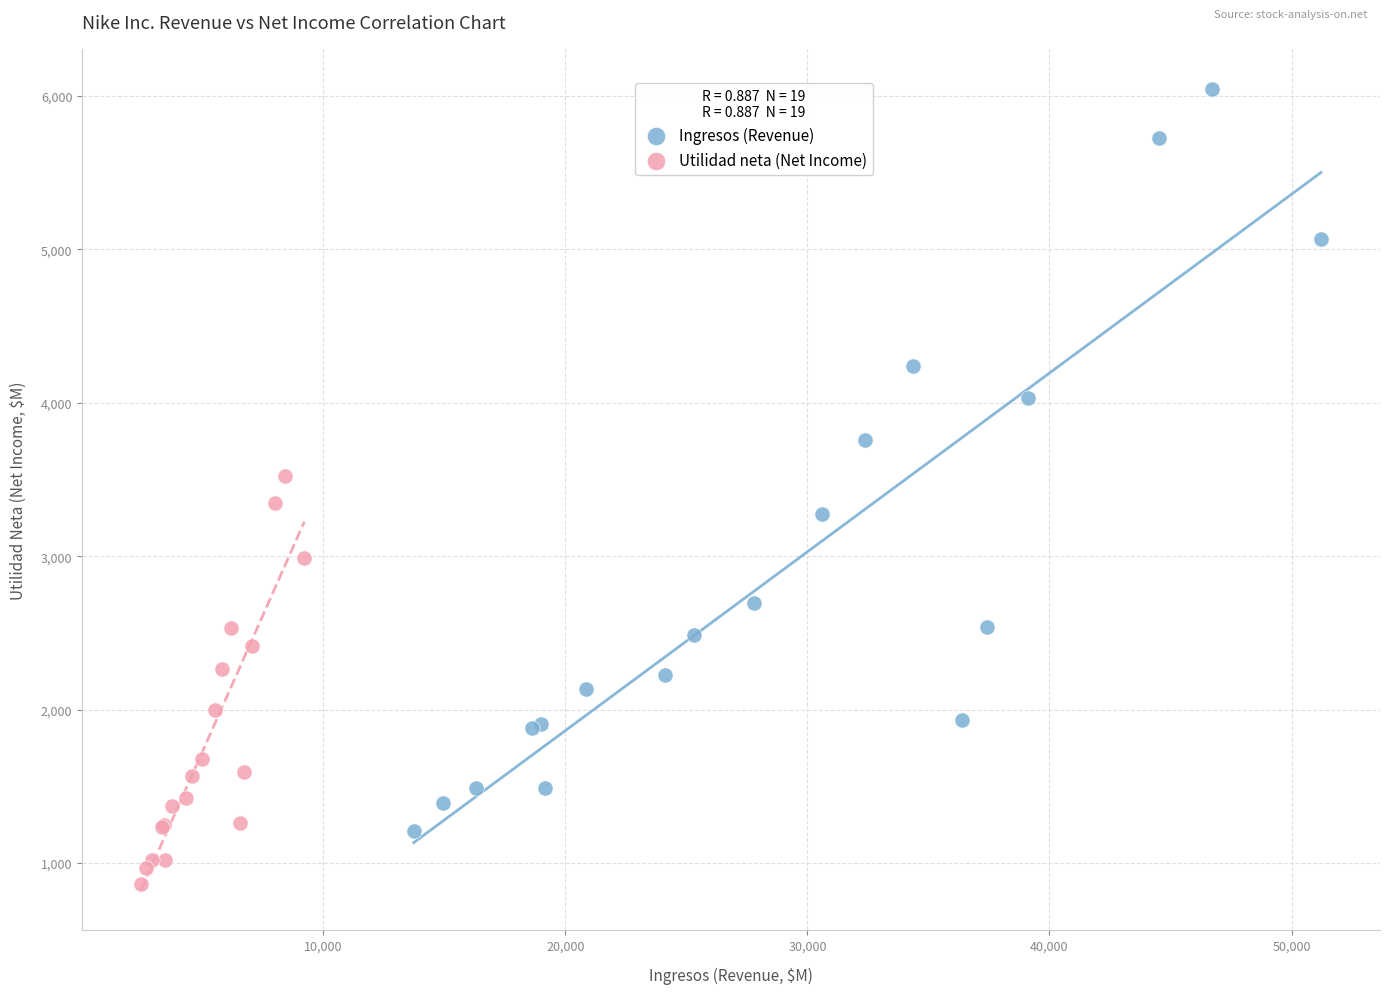

Which series reaches the maximum Y coordinate?

Ingresos (Revenue)